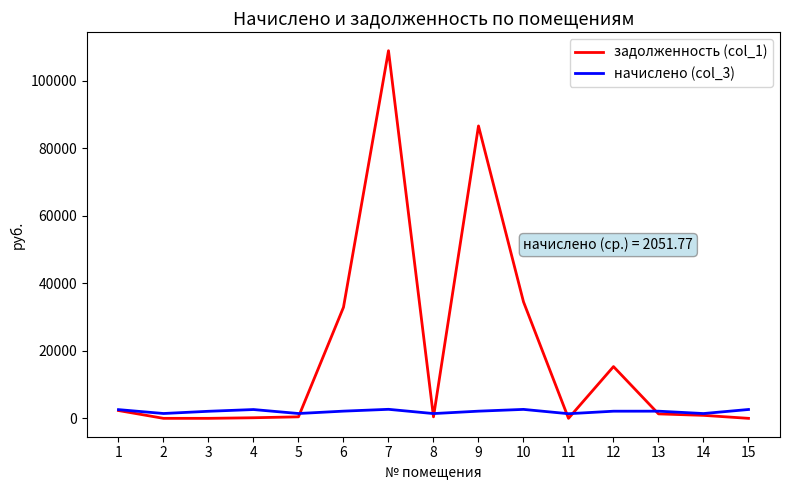

Which series has the largest range (max minus min)?

задолженность (col_1)